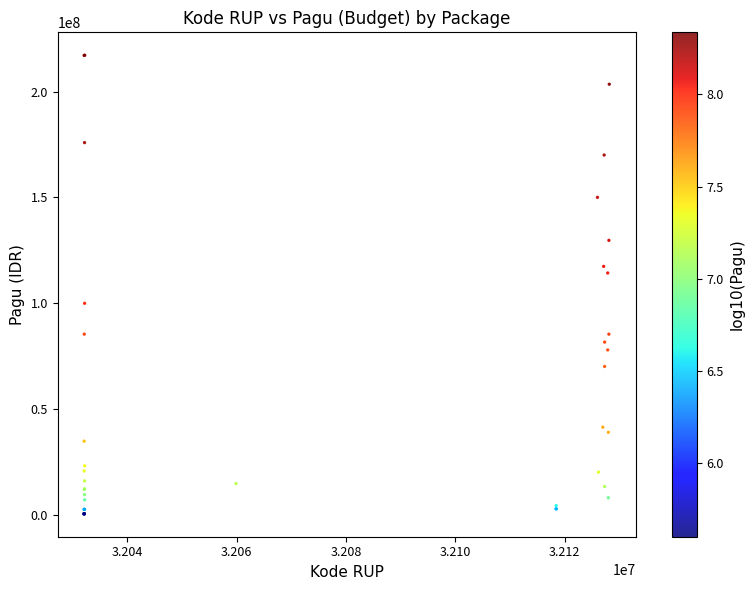

What Y value in the scatter plot is closest to 108830000?

114296000